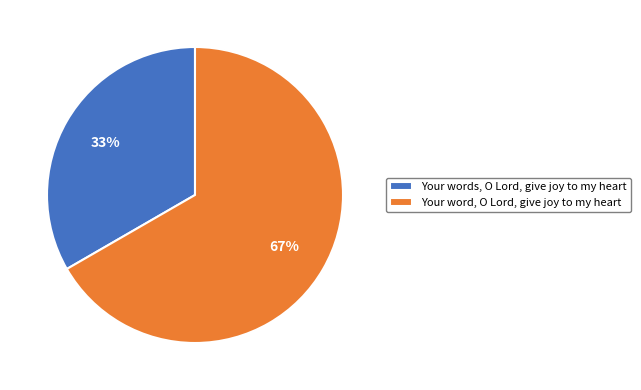

To the nearest percent, what percentage of the pie is Your words, O Lord, give joy to my heart?

33%